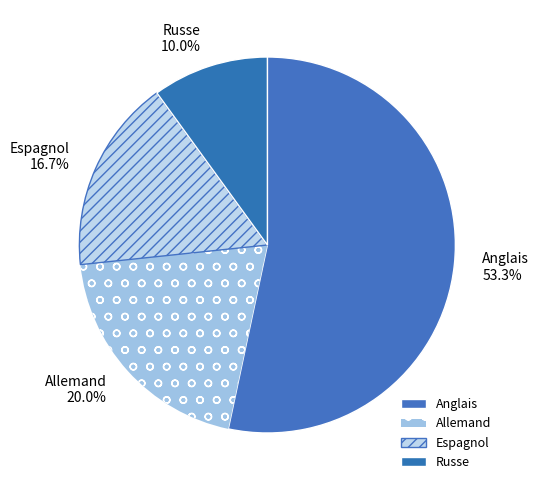

To the nearest percent, what percentage of the pie is Allemand?

20%